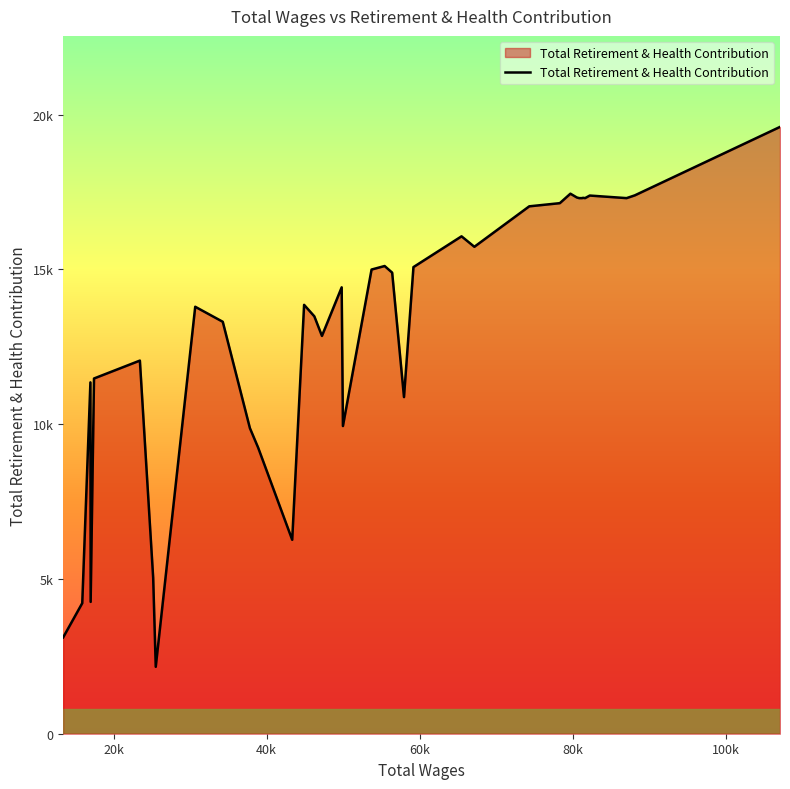

Does the chart have visible grid lines?

No